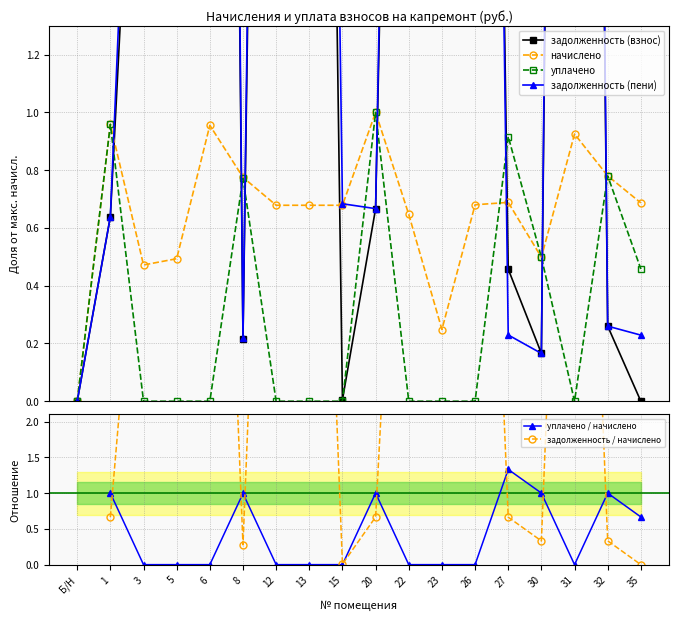

Does the chart have visible grid lines?

Yes